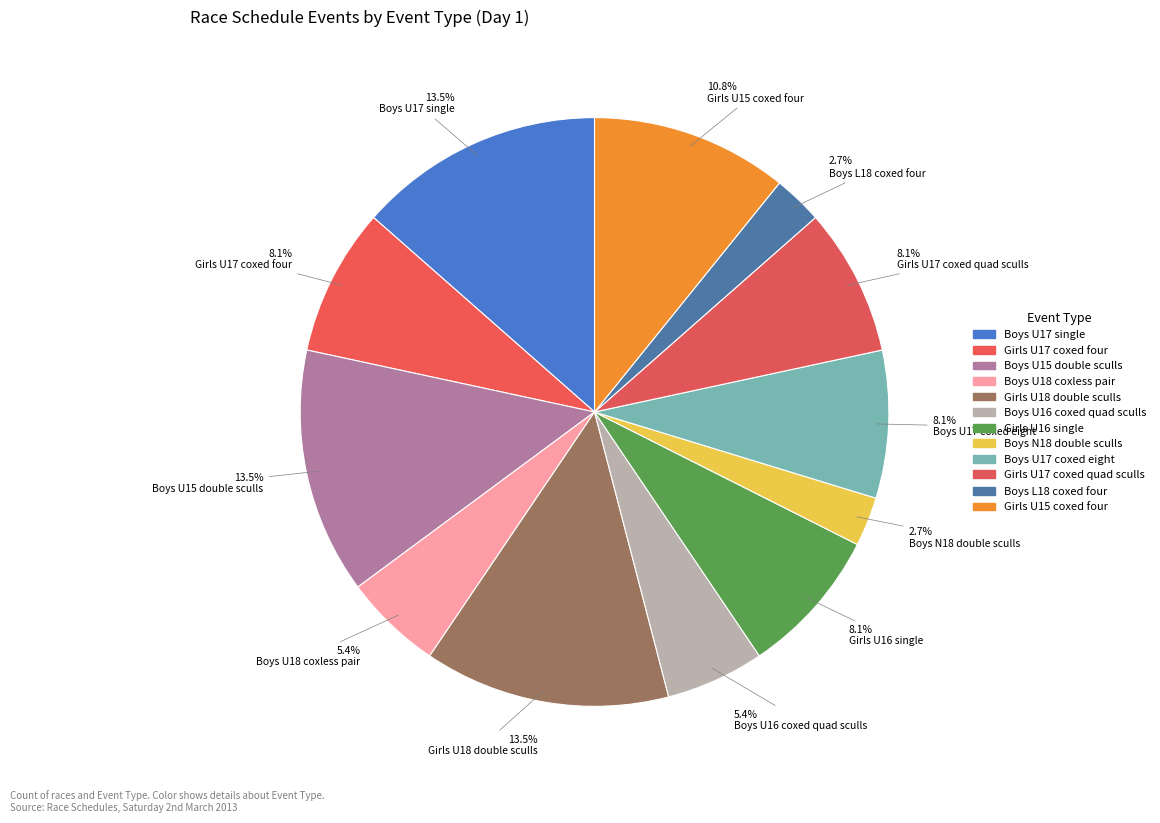

To the nearest percent, what portion does Boys U17 single represent?

14%